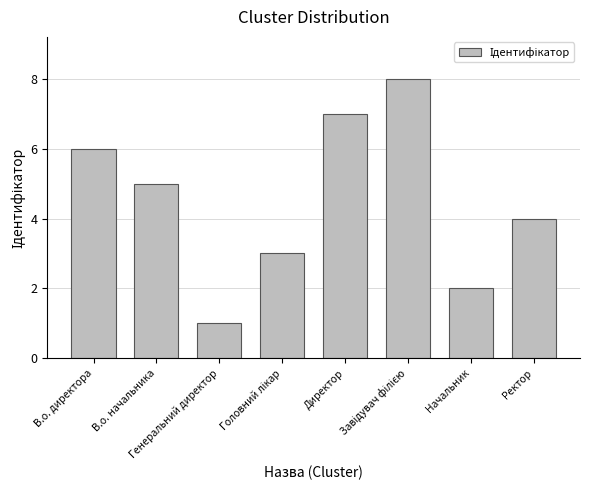

Count the number of categories in the chart.

8